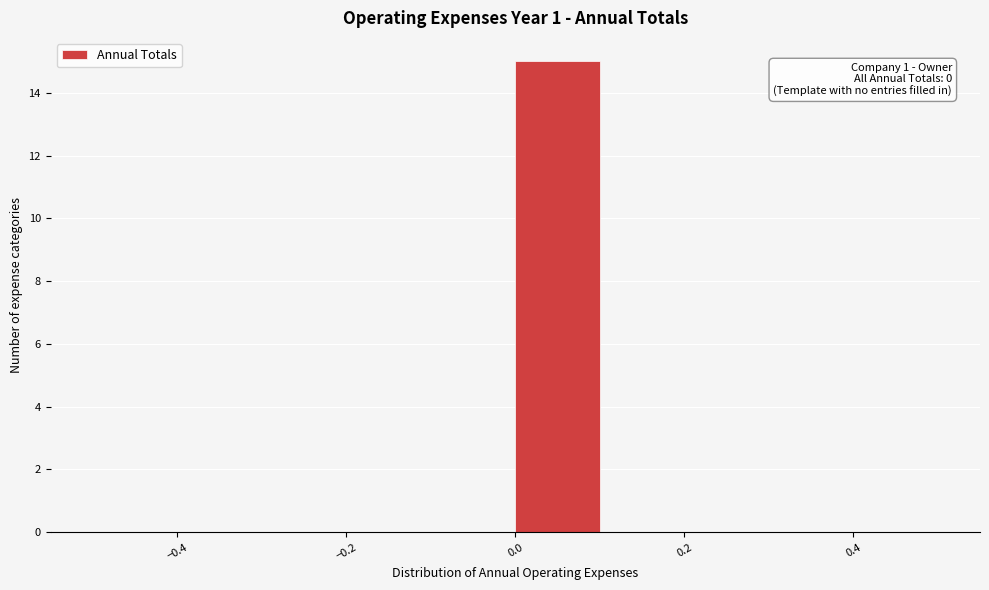

Which range on the x-axis has the tallest bar?

0.0 to 0.1